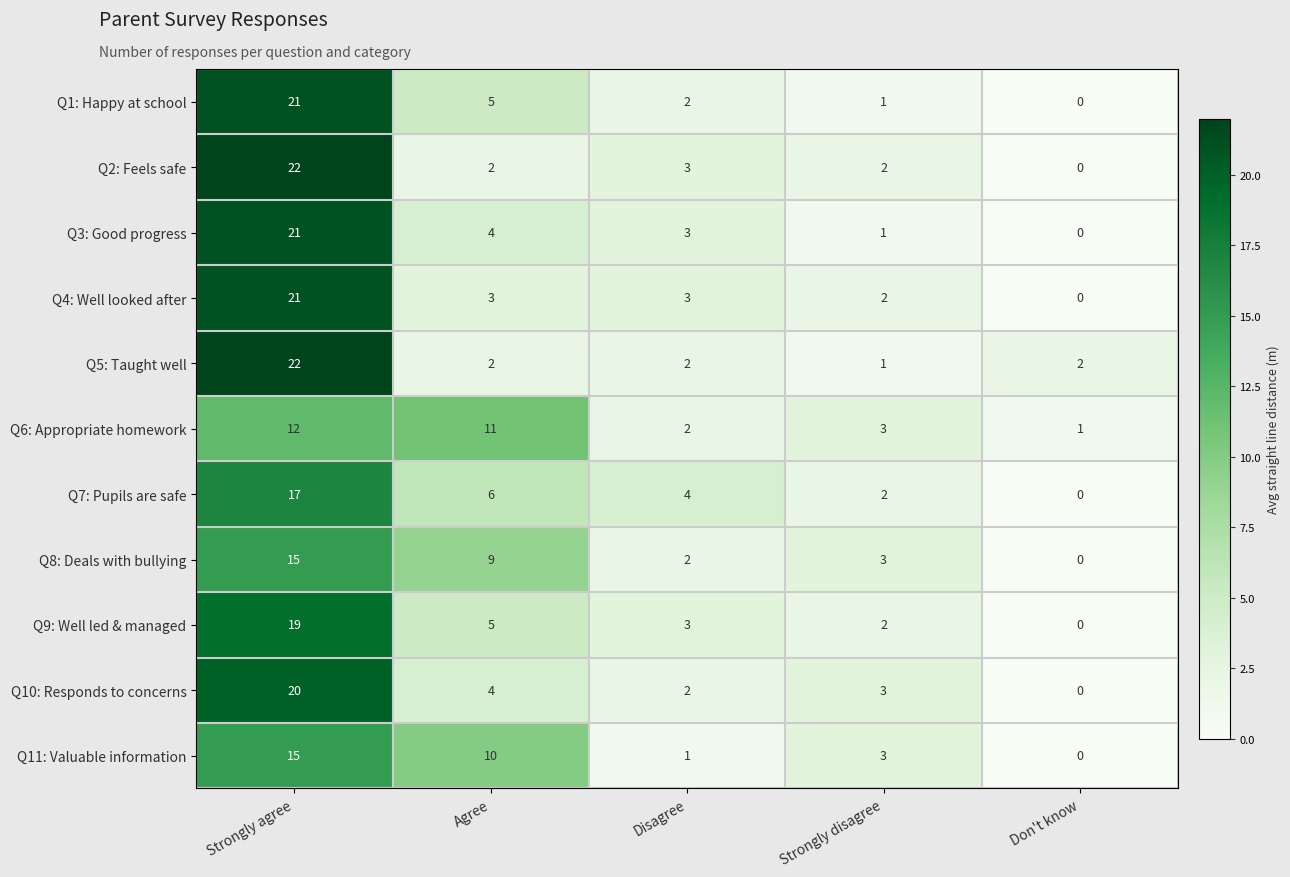

At which category is the sum across all series the highest?

Strongly agree